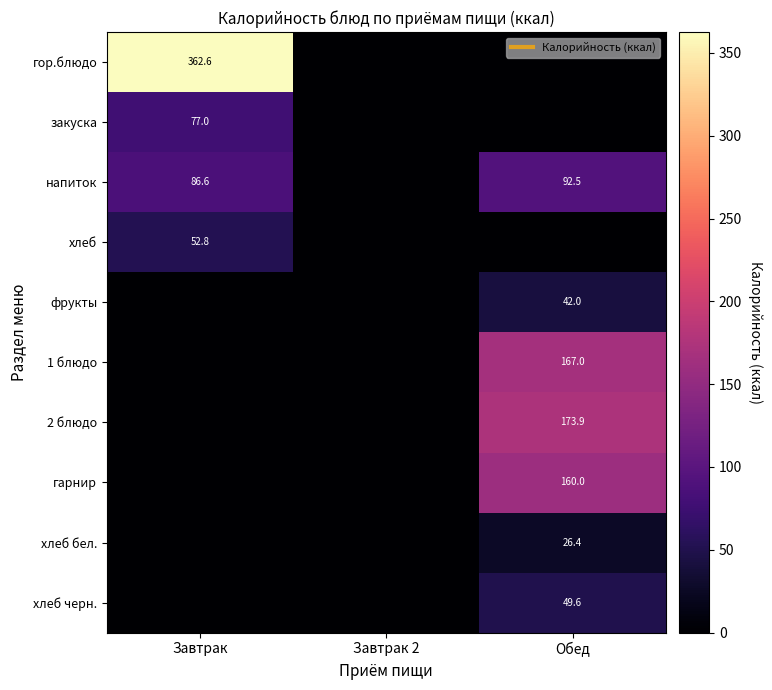

Where is напиток nearest to the value 46?

Завтрак